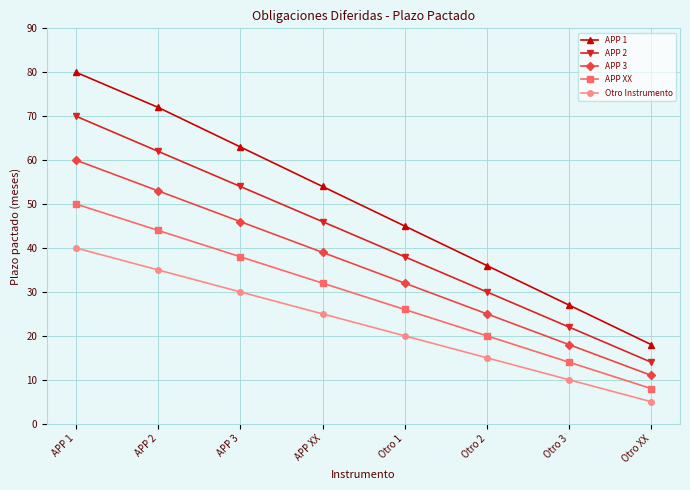

What is the minimum value for APP 1?

18